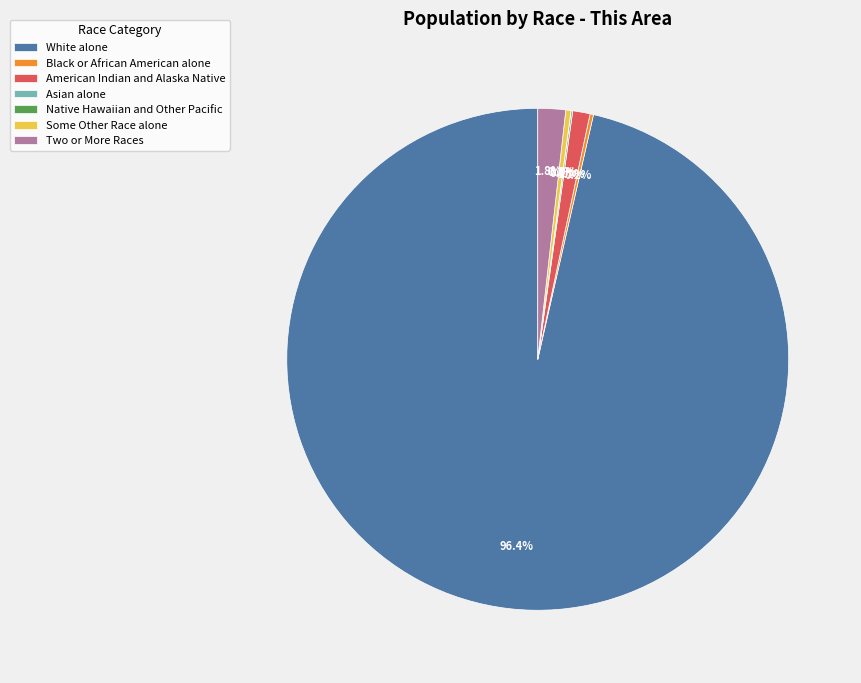

Which category has the biggest portion of the pie?

White alone